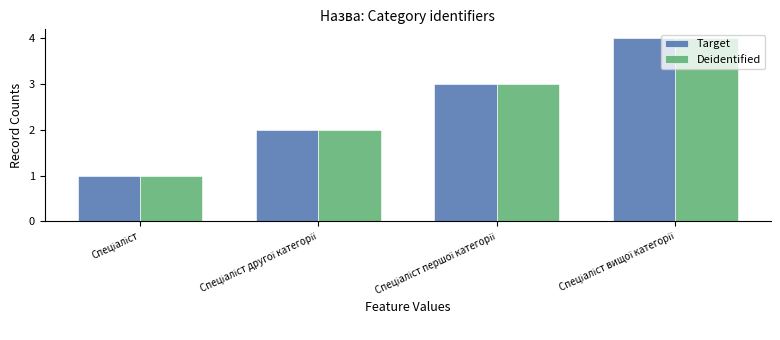

What is the greatest value displayed?

4